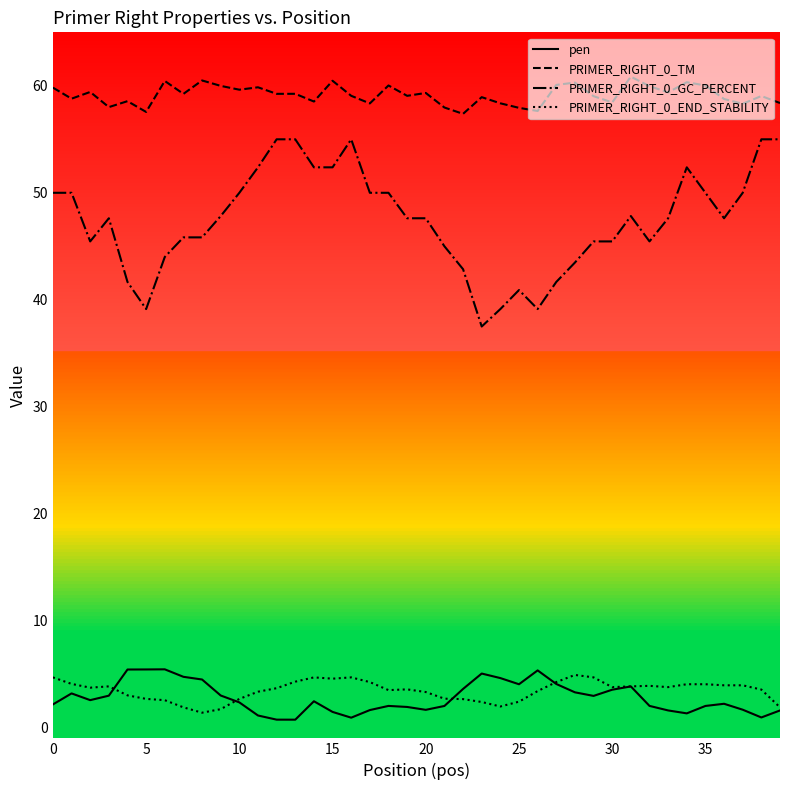

Which series has the largest range (max minus min)?

PRIMER_RIGHT_0_GC_PERCENT